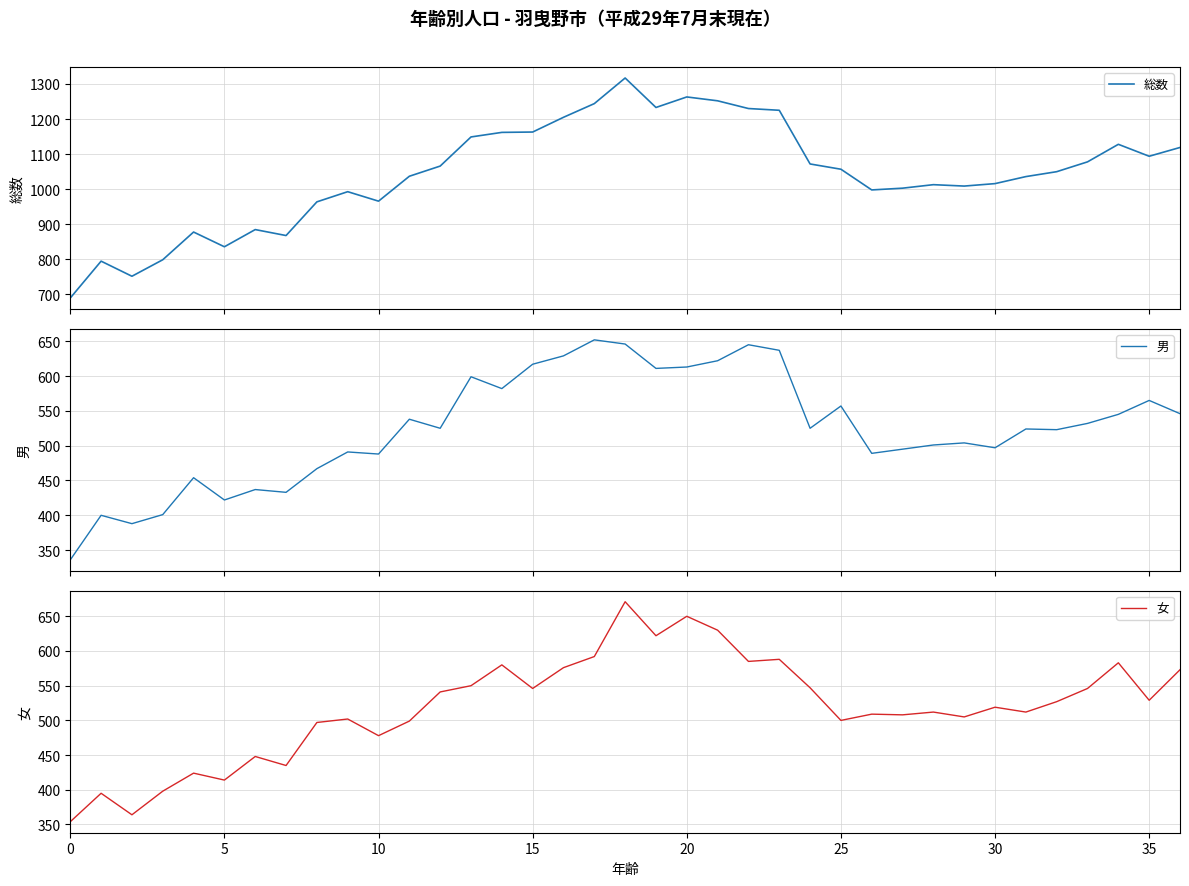

What is the smallest value displayed?

336